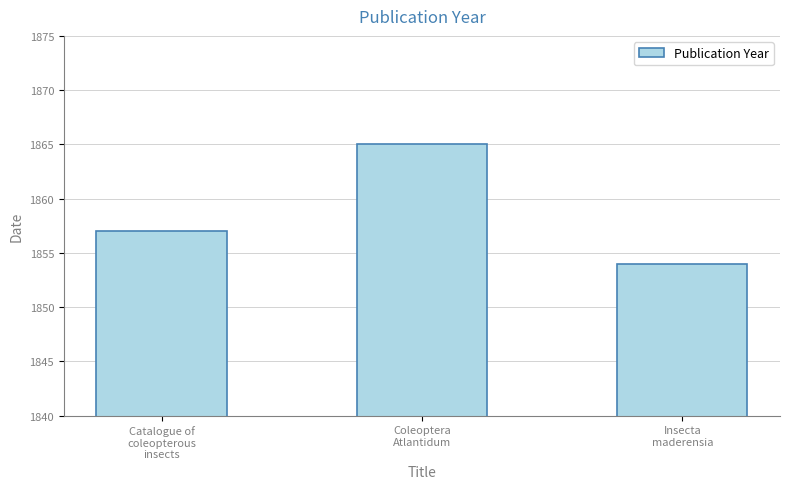

Rank the categories by value from lowest to highest.

Insecta
maderensia, Catalogue of
coleopterous
insects, Coleoptera
Atlantidum